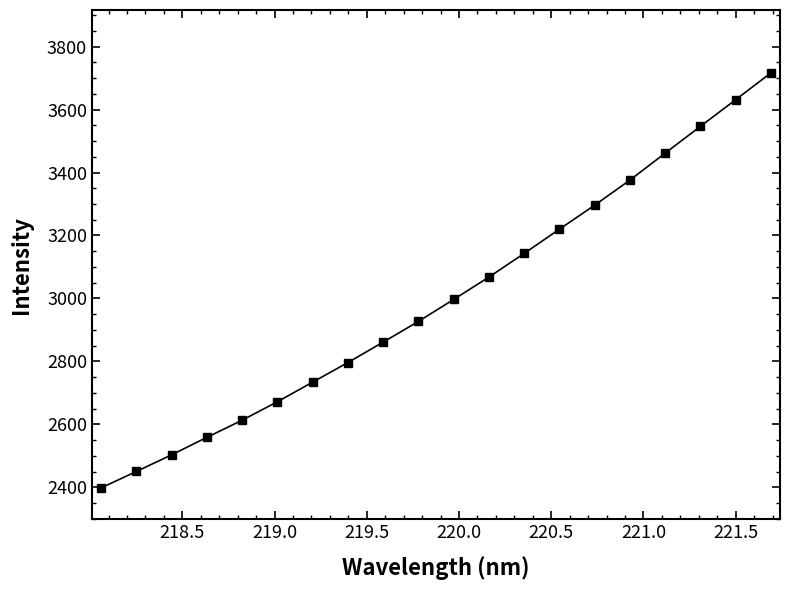

What is the maximum value shown in the chart?

3716.2